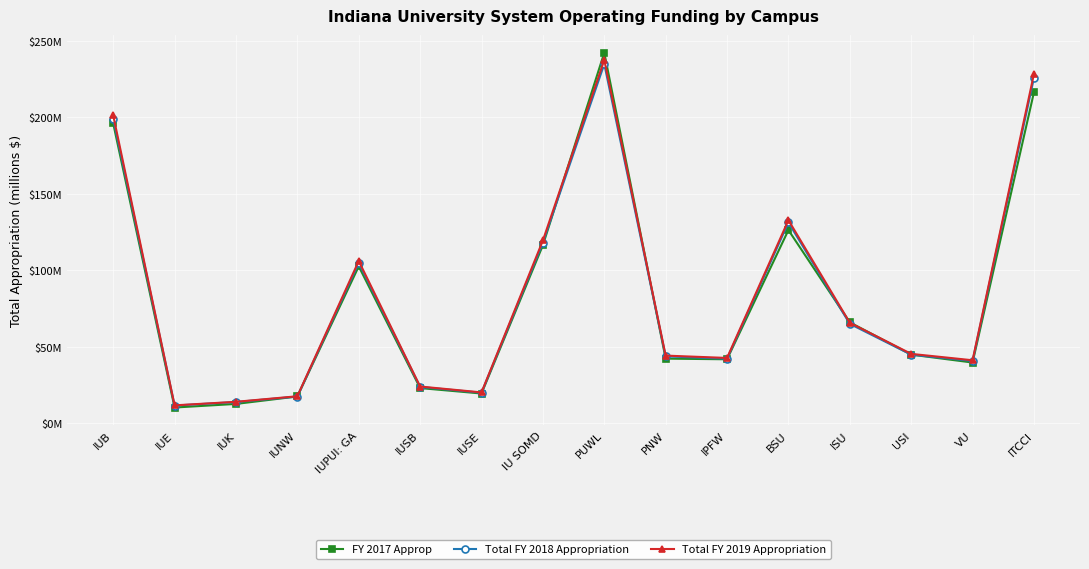

What are all the series names shown in the legend?

FY 2017 Approp, Total FY 2018 Appropriation, Total FY 2019 Appropriation